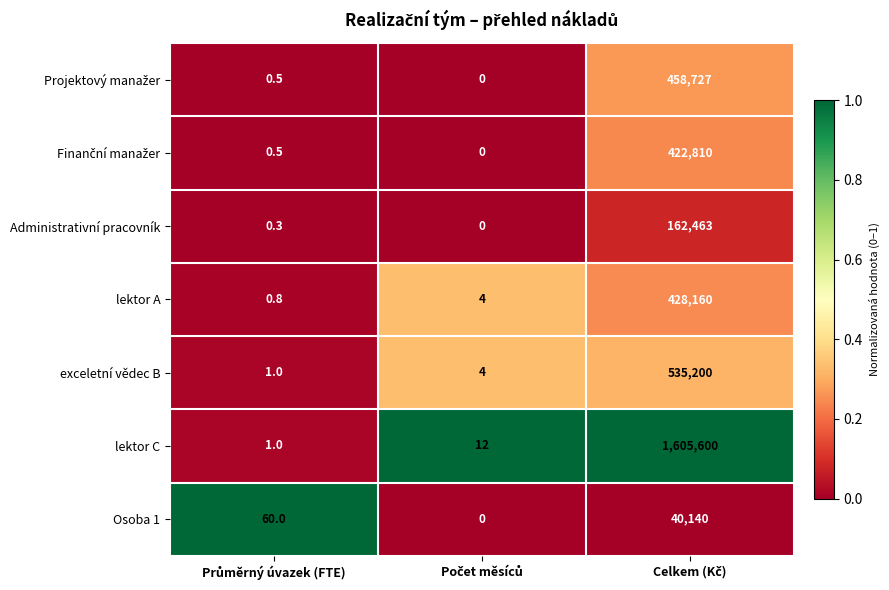

What is the average value of the lektor C series?

535204.3